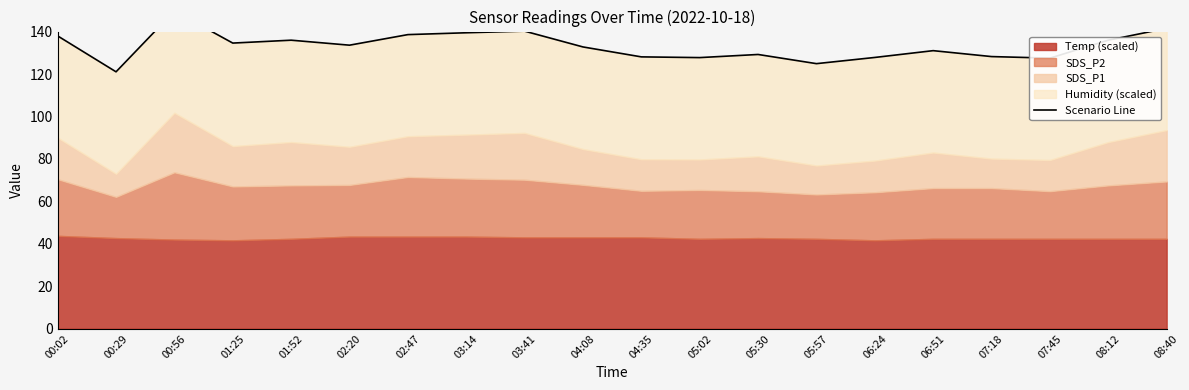

What is the change in value from 00:29 to 07:45?

+6.5